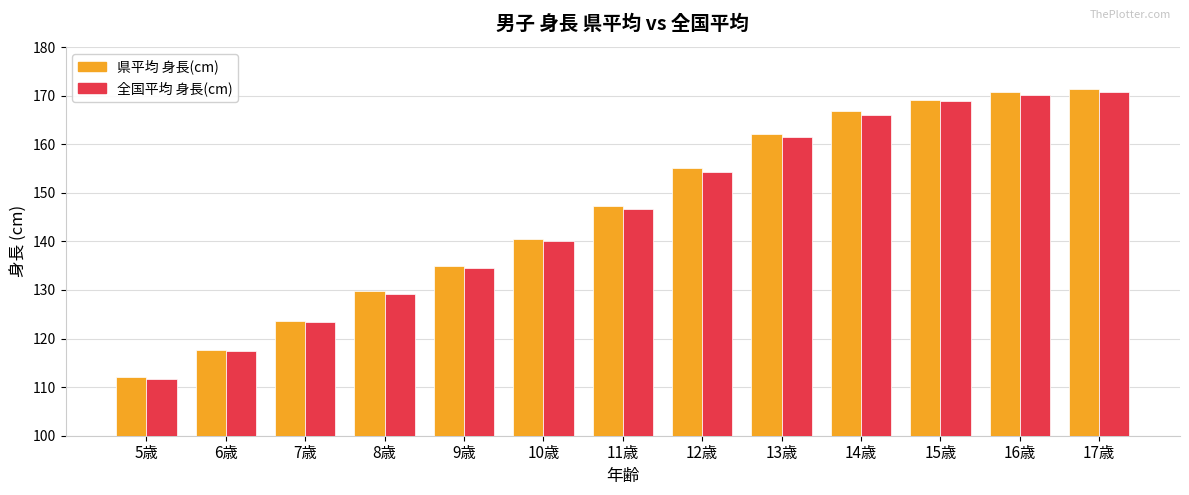

Where is 全国平均 身長(cm) nearest to the value 141?

10歳